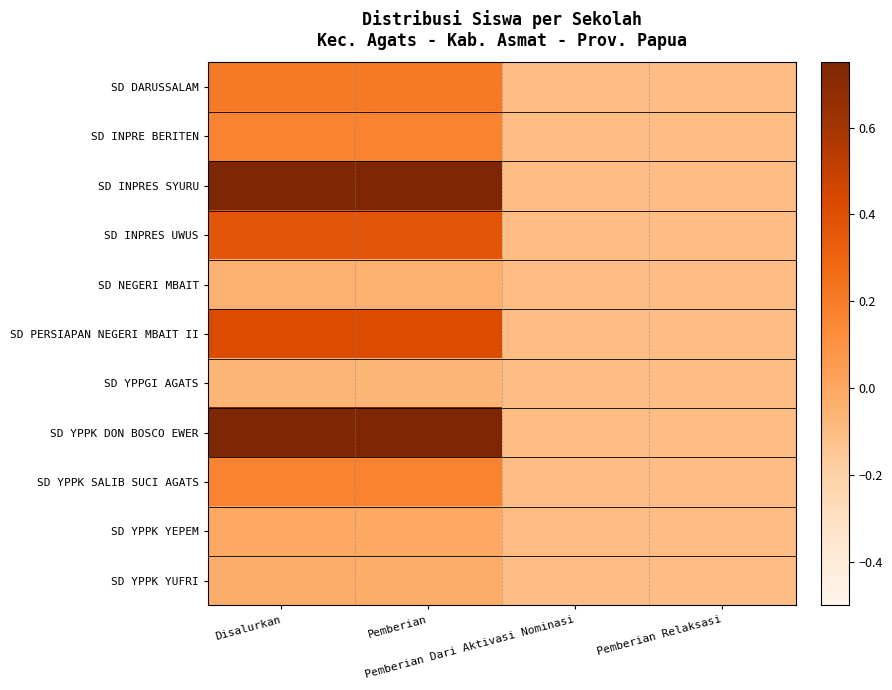

Which category has the lowest value across all series?

Pemberian Dari Aktivasi Nominasi